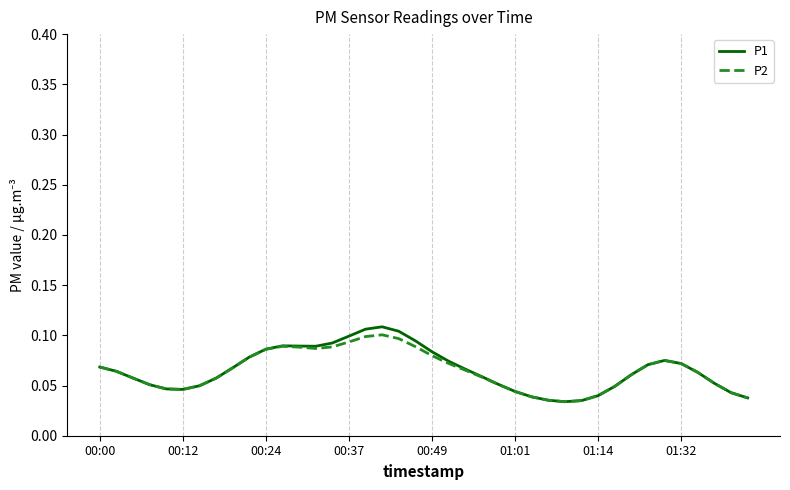

Which series has the largest range (max minus min)?

P1